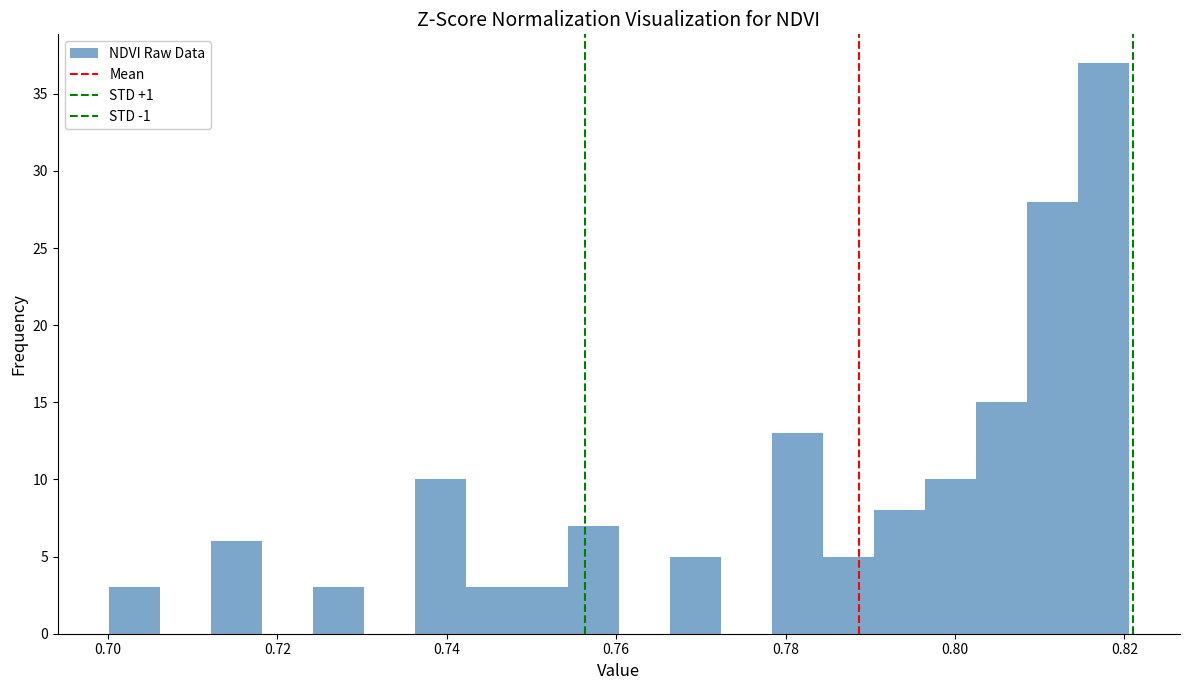

Around what value on the x-axis is the tallest bar? Give the approximate position of its centre, as read against the axis.

0.818